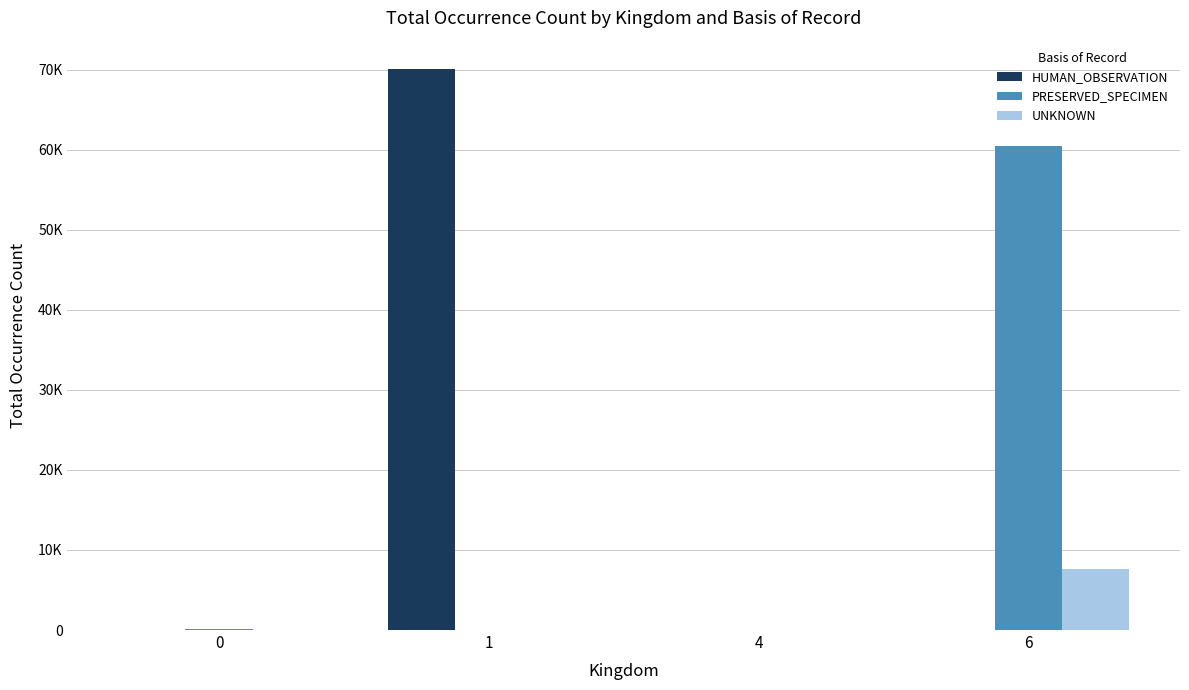

Are the bars grouped side by side (vs. stacked)?

Yes